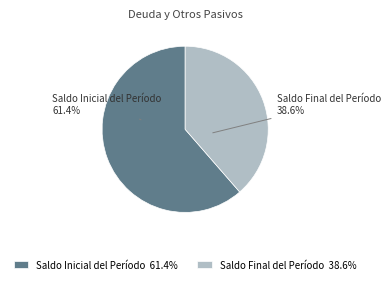

To the nearest percent, what percentage of the pie is Saldo Final del Período?

39%